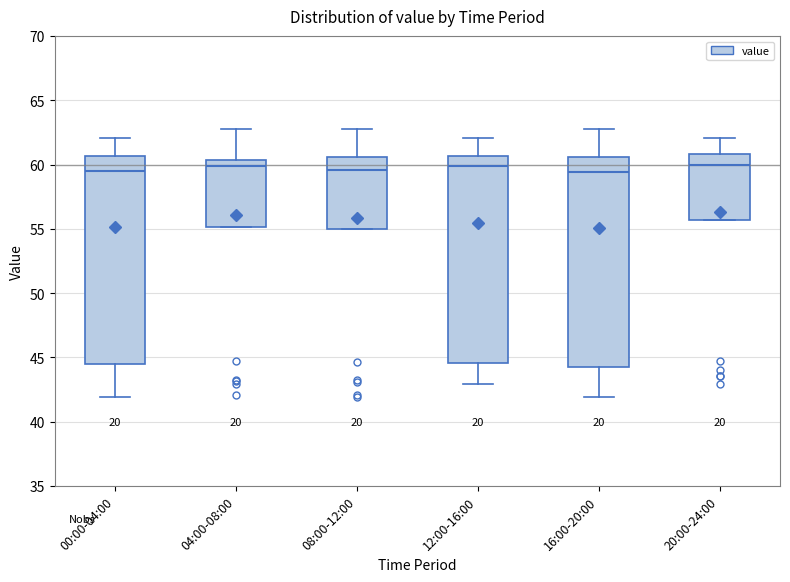

Reading left to right, transcribe this box plot: for each box, give where its median line is, the range the box spans, and where its two whiskers end, as read against the y-axis. The values are not printed on the chart, so give them approximately, as read against the axis.

00:00-04:00: median 59.5, box 44.5 to 60.5, whiskers 42.0 to 62.0
04:00-08:00: median 60.0, box 55.0 to 60.5, whiskers 55.0 to 63.0
08:00-12:00: median 59.5, box 55.0 to 60.5, whiskers 55.0 to 63.0
12:00-16:00: median 60.0, box 44.5 to 60.5, whiskers 43.0 to 62.0
16:00-20:00: median 59.5, box 44.5 to 60.5, whiskers 42.0 to 63.0
20:00-24:00: median 60.0, box 55.5 to 61.0, whiskers 55.5 to 62.0